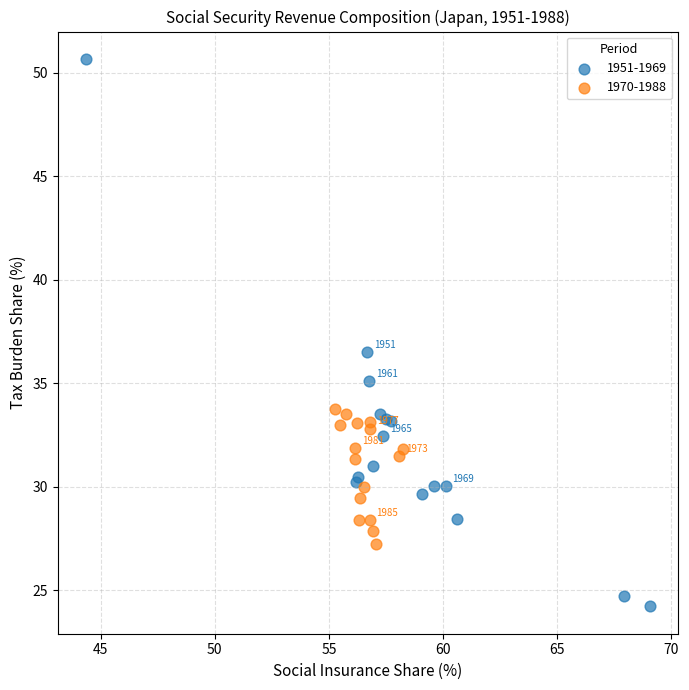

Which series has the largest Y range (max minus min)?

1951-1969